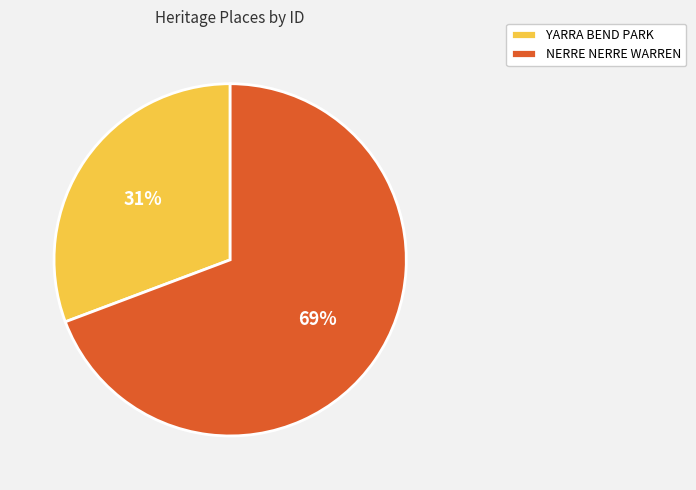

To the nearest percent, what is the average slice percentage?

50%